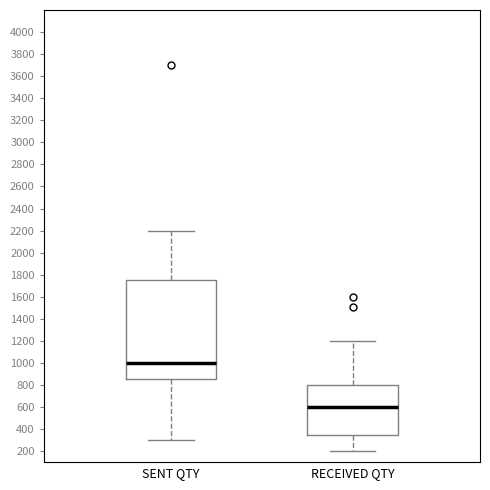

Reading left to right, read every box against the y-axis: the position of its median line, the range the box covers, and the ends of its whiskers. The values are not printed on the chart, so give them approximately, as read against the axis.

SENT QTY: median 1000, box 860 to 1760, whiskers 300 to 2200
RECEIVED QTY: median 600, box 360 to 800, whiskers 200 to 1200